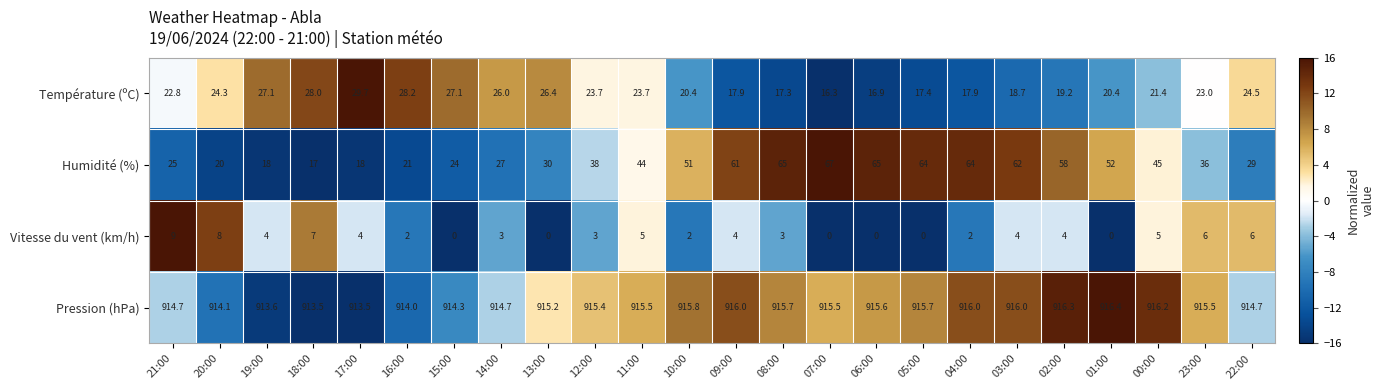

Count the number of data series in this chart.

4